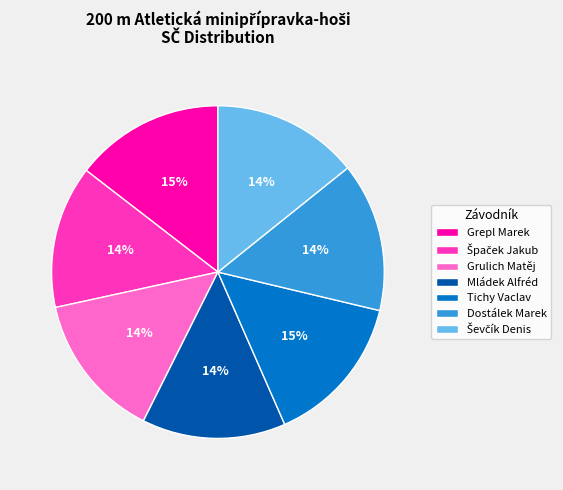

Is Tichy Vaclav the majority of the pie?

No